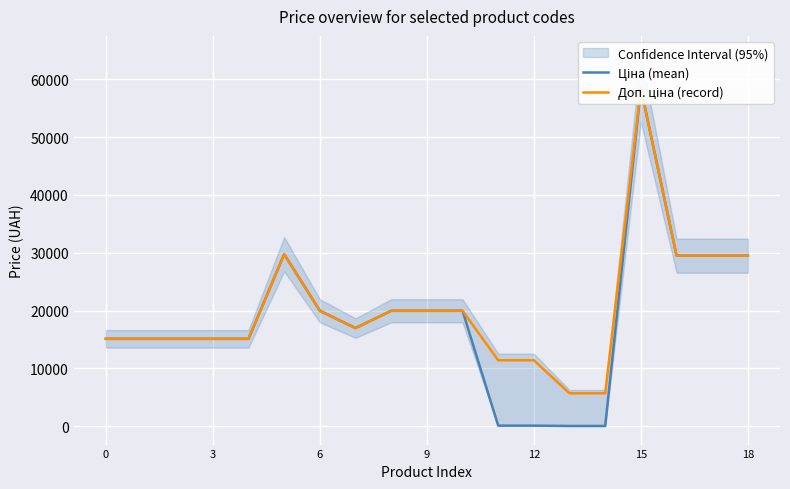

What is the approximate value of Ціна (mean) at 15?

58426.5